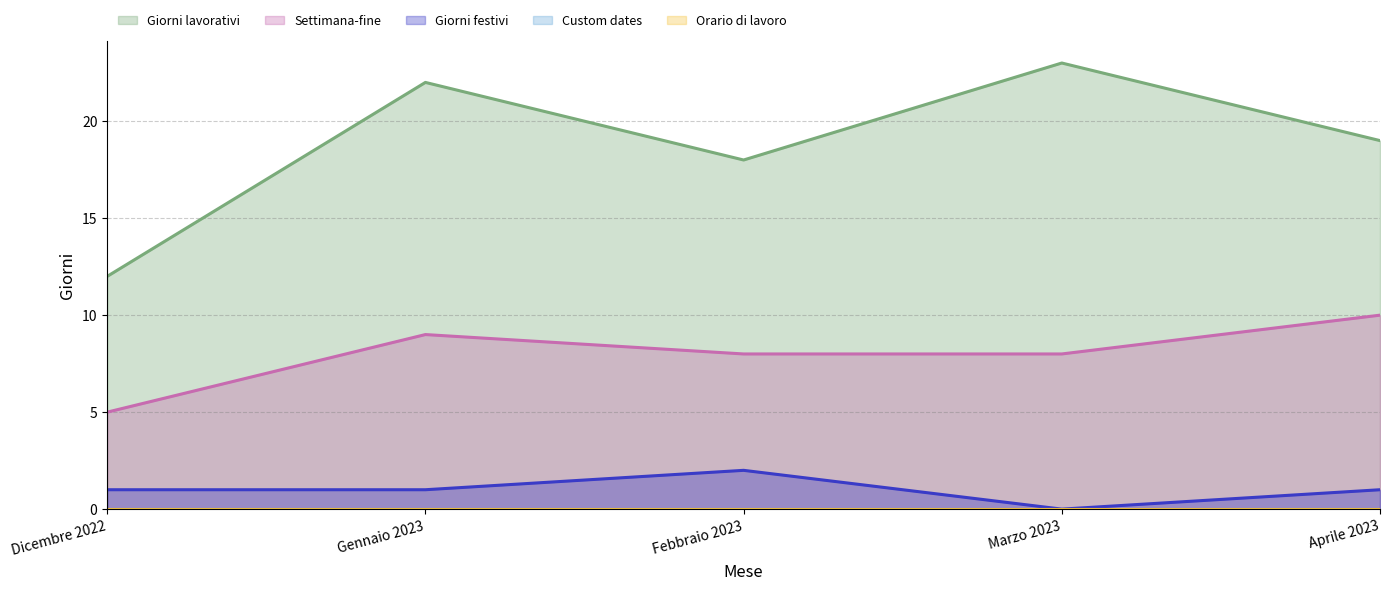

Reading left to right, transcribe all the data shown in this chart.

Giorni lavorativi: 12	22	18	23	19
Settimana-fine: 5	9	8	8	10
Giorni festivi: 1	1	2	0	1